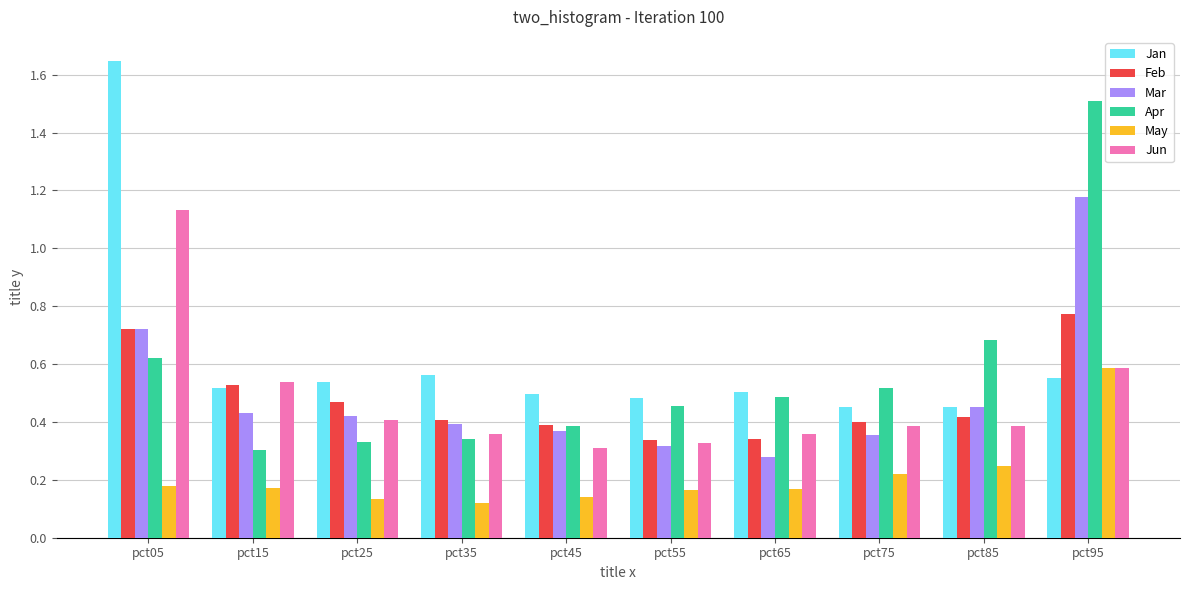

Which category has the lowest value in the Apr series?

pct15